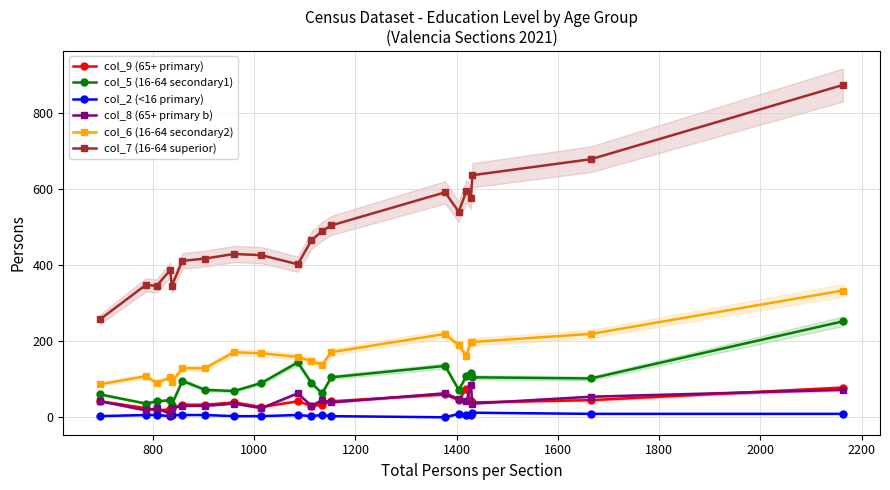

At how many categories does at least one series exceed 12?

20